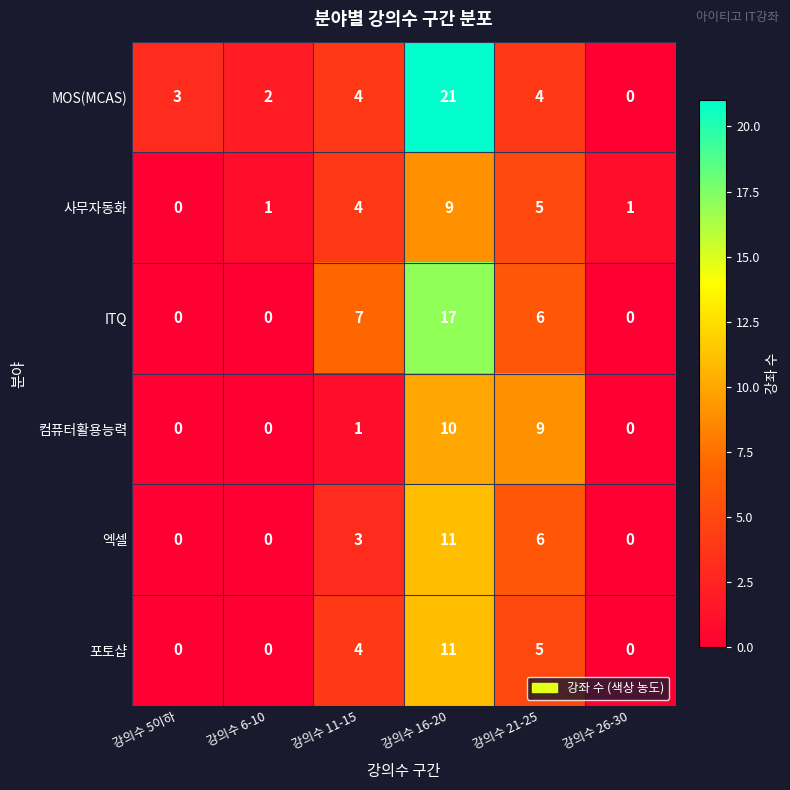

What is the spread (max minus min) of values at 강의수 16-20?

12